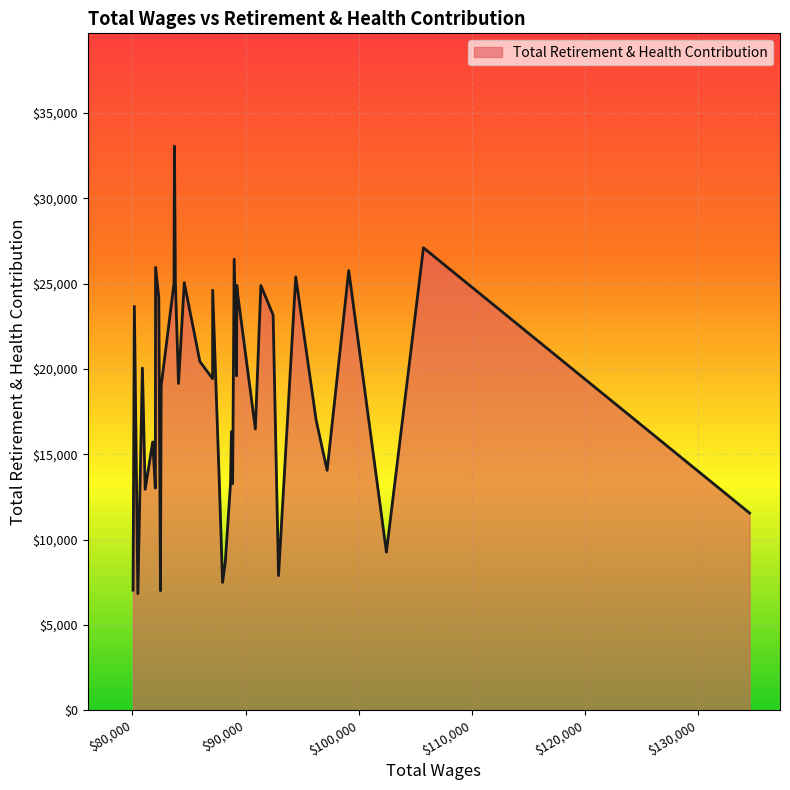

What is the minimum value shown in the chart?

6830.3